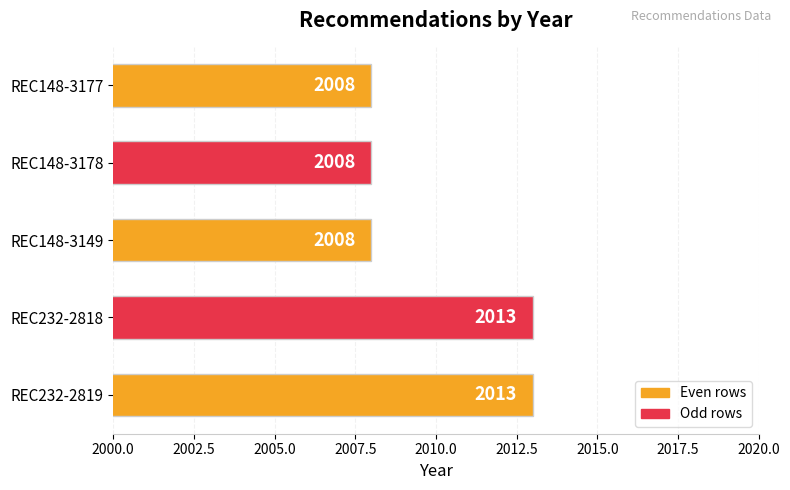

Reading bottom to top, extract all data points from this chart.

2013	2013	2008	2008	2008